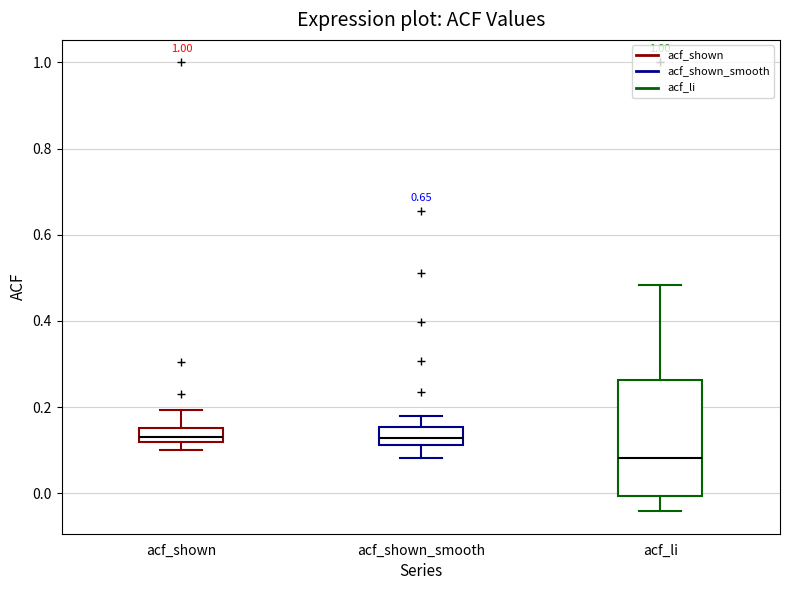

Reading left to right, read every box against the y-axis: the position of its median line, the range the box covers, and the ends of its whiskers. The values are not printed on the chart, so give them approximately, as read against the axis.

acf_shown: median 0.14, box 0.12 to 0.16, whiskers 0.10 to 0.20
acf_shown_smooth: median 0.12 (inside the box), box 0.12 to 0.16, whiskers 0.08 to 0.18
acf_li: median 0.08, box 0.00 to 0.26, whiskers -0.04 to 0.48